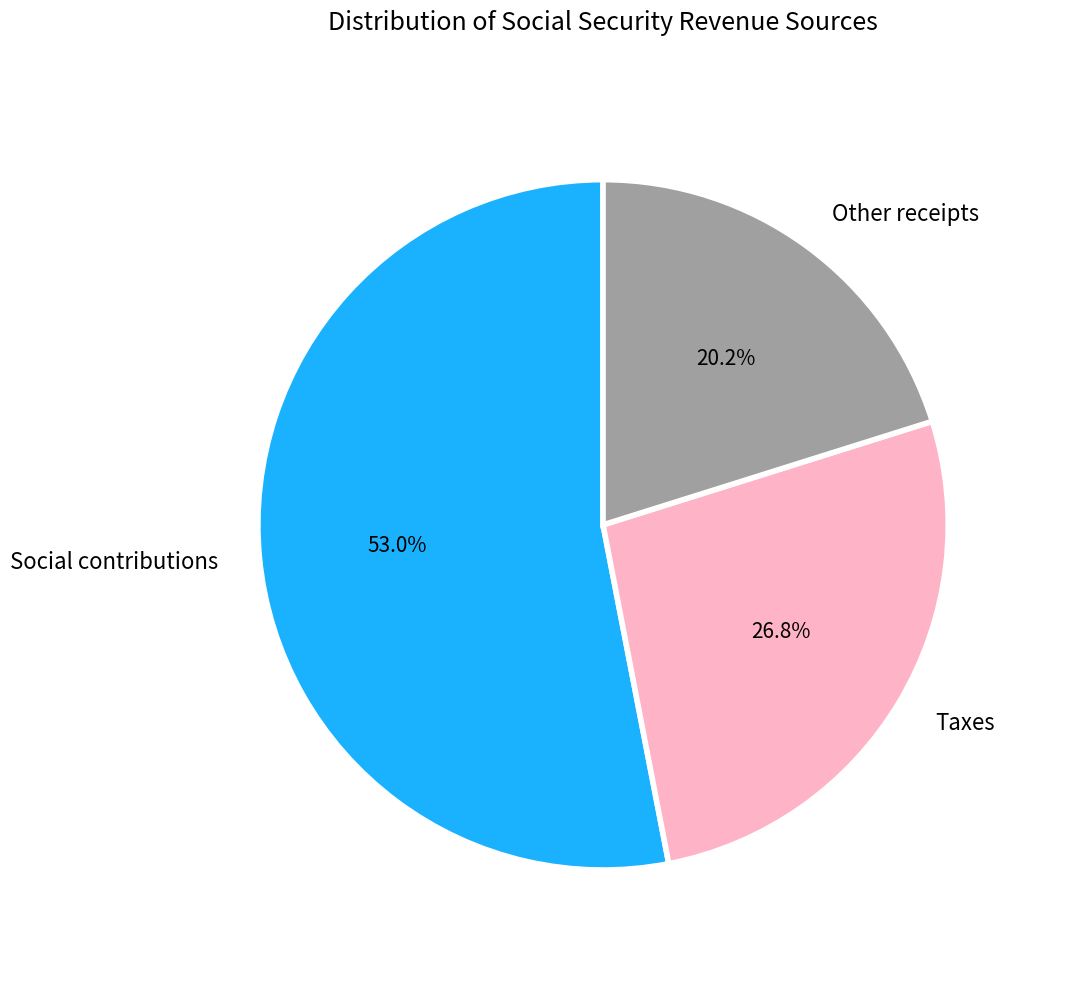

Combined, do Social contributions and Other receipts account for over 50%?

Yes